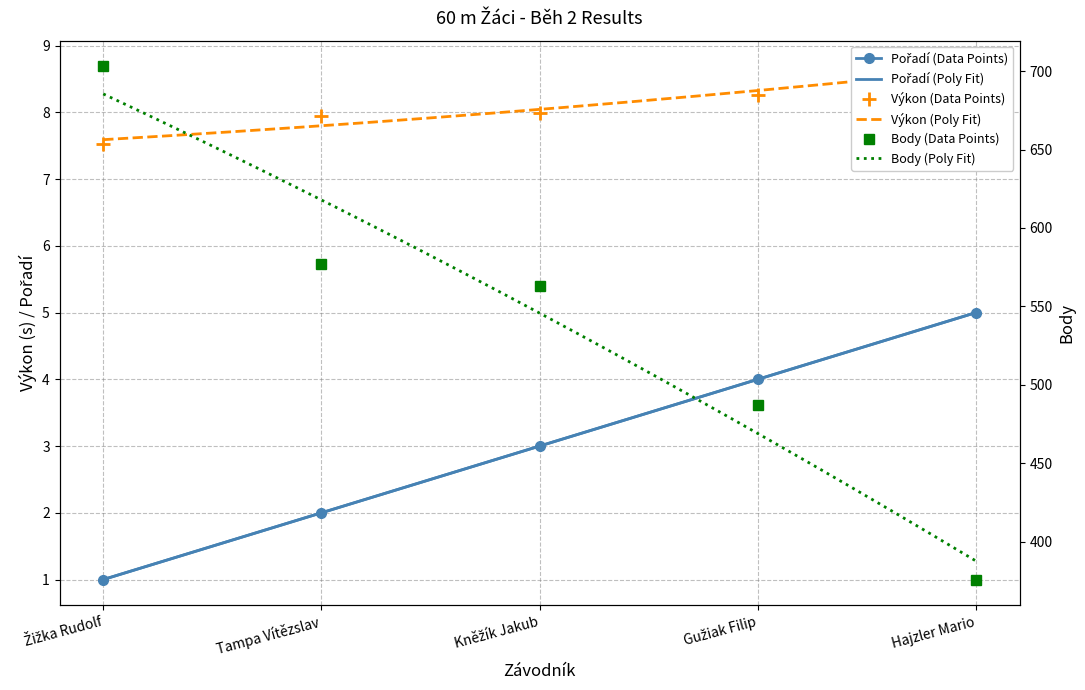

What is the sum of all Výkon values?

40.4